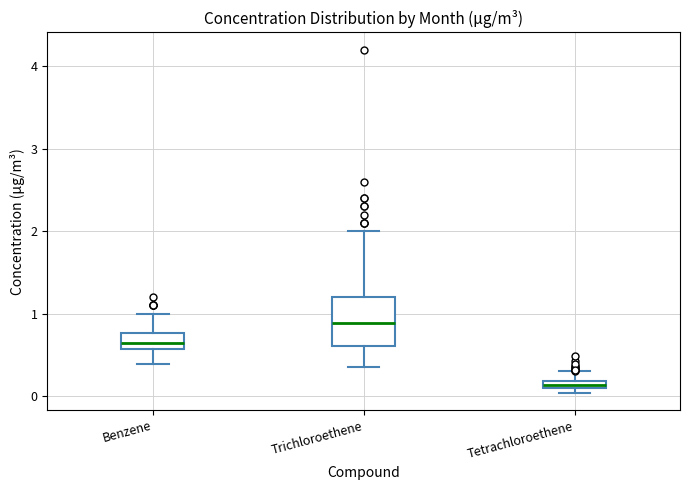

Which box's median line is the lowest?

Tetrachloroethene